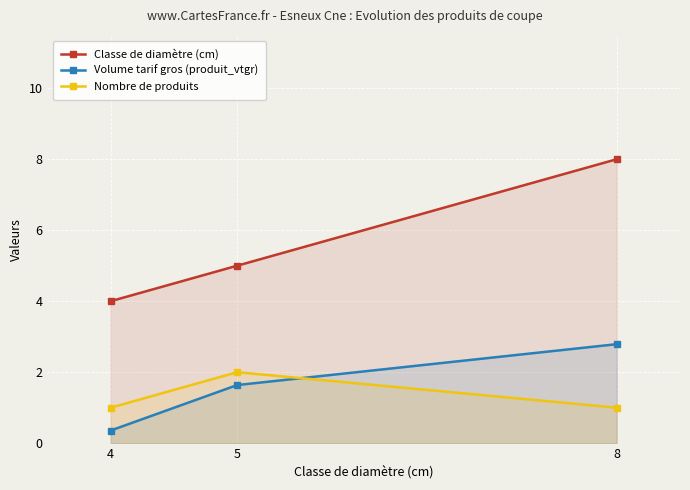

Where does the Volume tarif gros (produit_vtgr) series first go above 1?

5